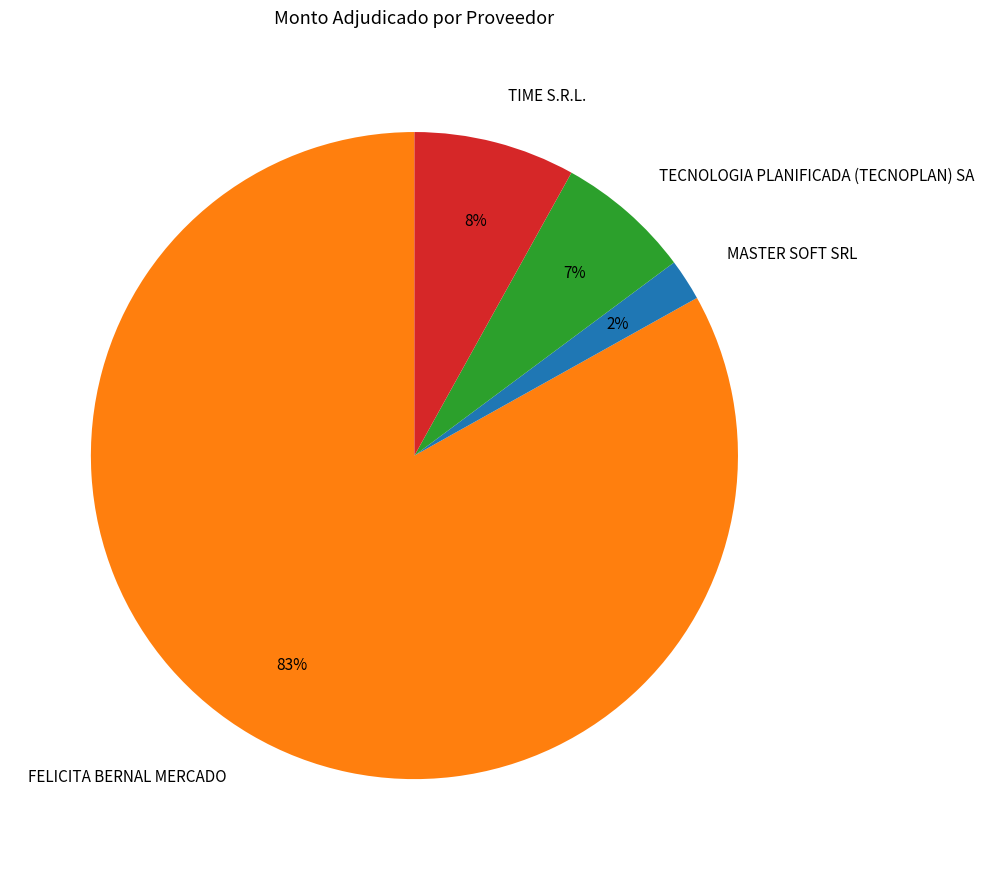

Between MASTER SOFT SRL and TECNOLOGIA PLANIFICADA (TECNOPLAN) SA, which is larger?

TECNOLOGIA PLANIFICADA (TECNOPLAN) SA